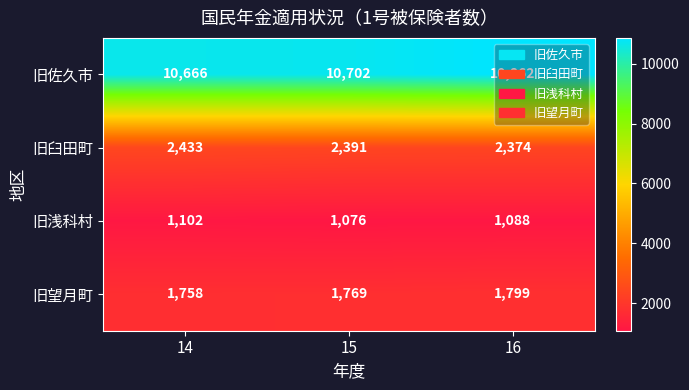

What is the total value across all series at 15?

15938